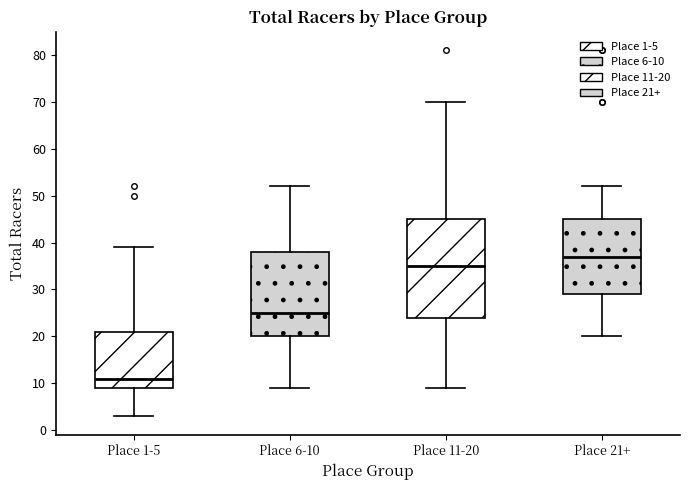

Where does the lower whisker of the box for Place 11-20 end on the y-axis? The values are not printed on the chart, so give them approximately, as read against the axis.

9